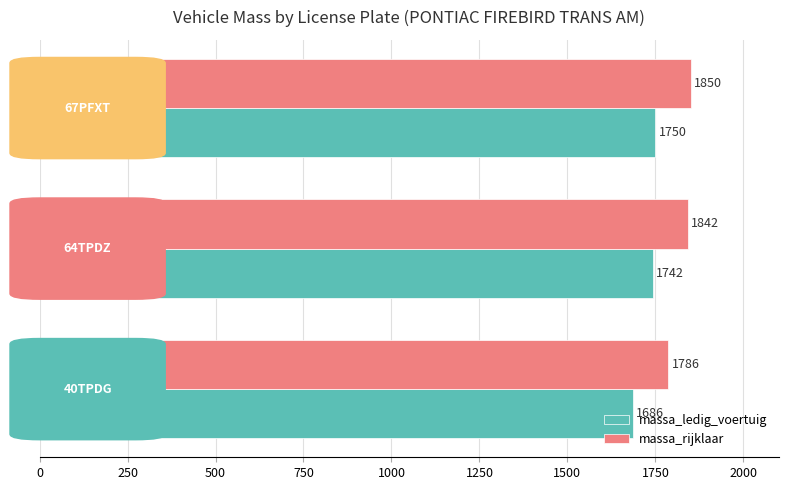

How many massa_rijklaar values are between 1786 and 1850?

3